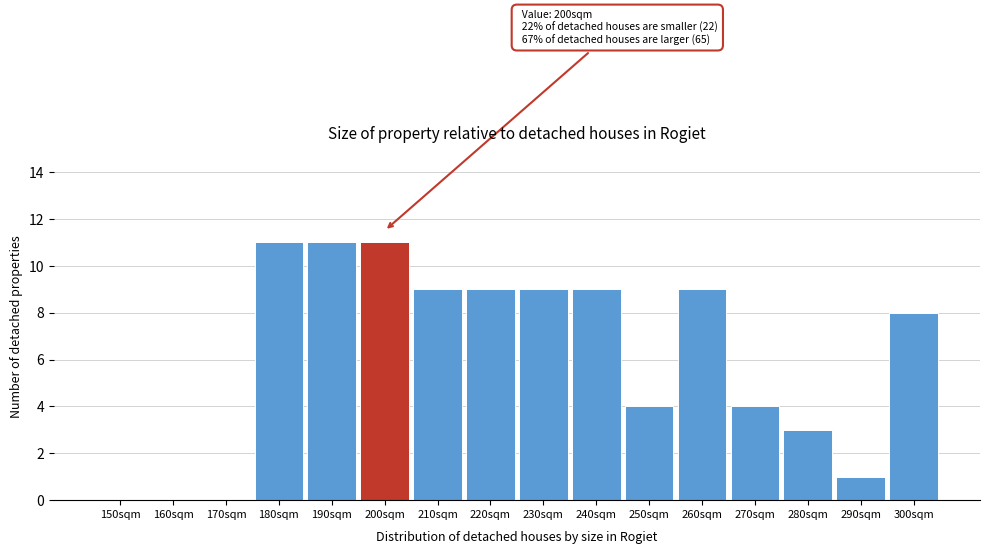

Reading right to left, list all the values displayed in this chart.

300sqm=8	290sqm=1	280sqm=3	270sqm=4	260sqm=9	250sqm=4	240sqm=9	230sqm=9	220sqm=9	210sqm=9	200sqm=11	190sqm=11	180sqm=11	170sqm=0	160sqm=0	150sqm=0